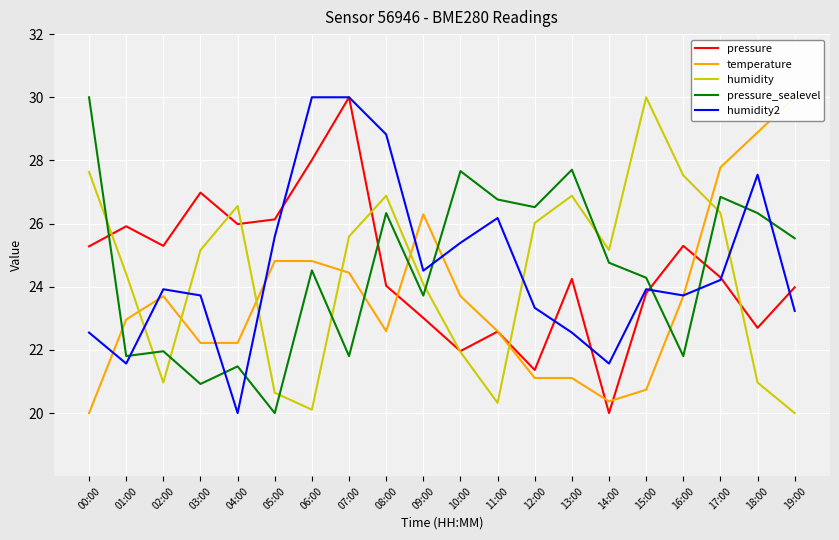

Which category has the lowest value in the pressure series?

14:00